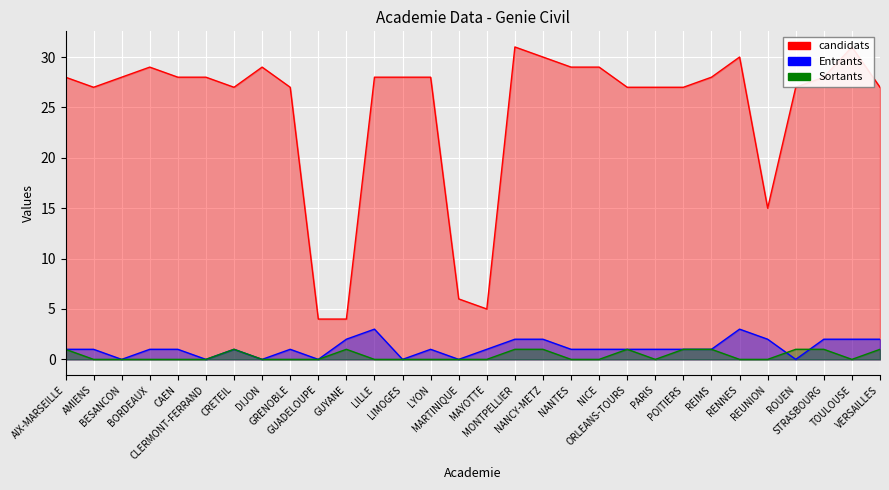

What is the label of the 9th point from the right?

PARIS